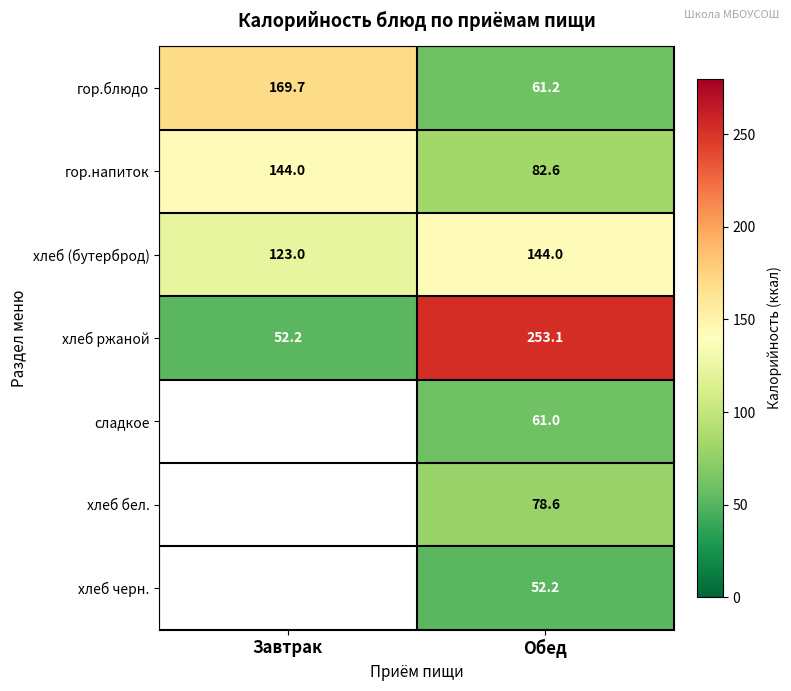

What value does the хлеб (бутерброд) series have at Завтрак?

123.0